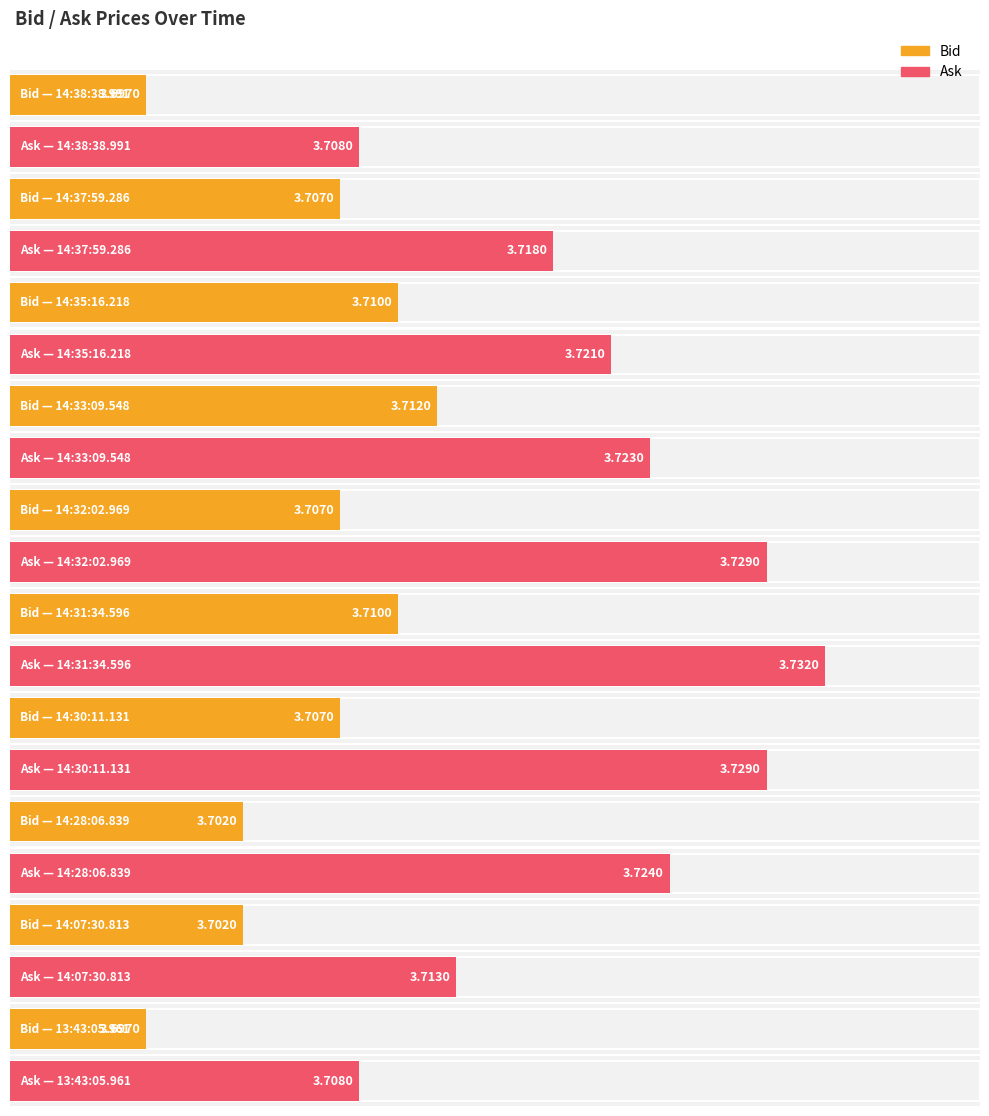

Which series changed the most between 14:31:34.596 and 14:30:11.131?

Bid